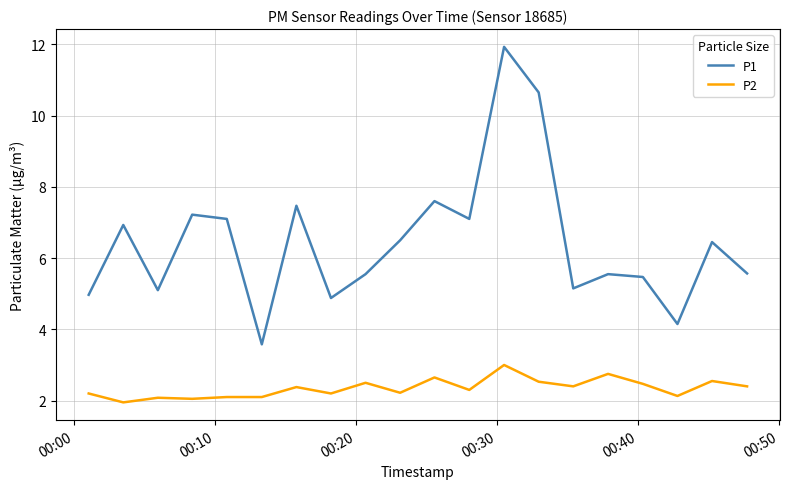

True or false: P2 and P1 cross at least once.

False